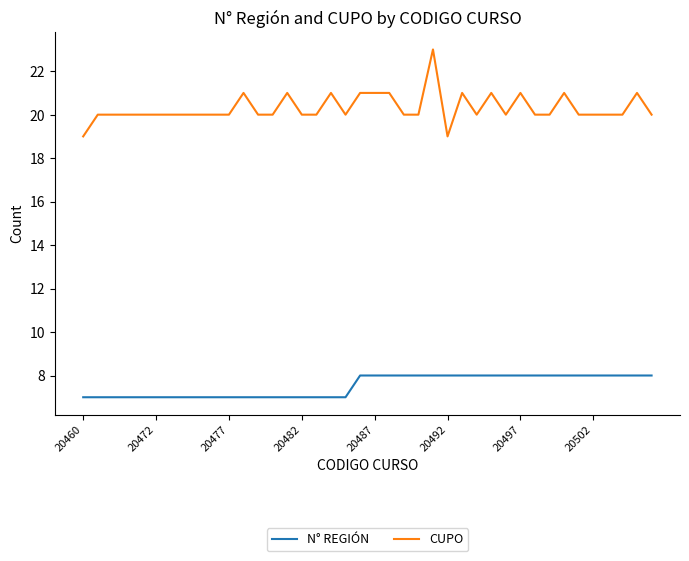

True or false: N° REGIÓN and CUPO cross at least once.

False